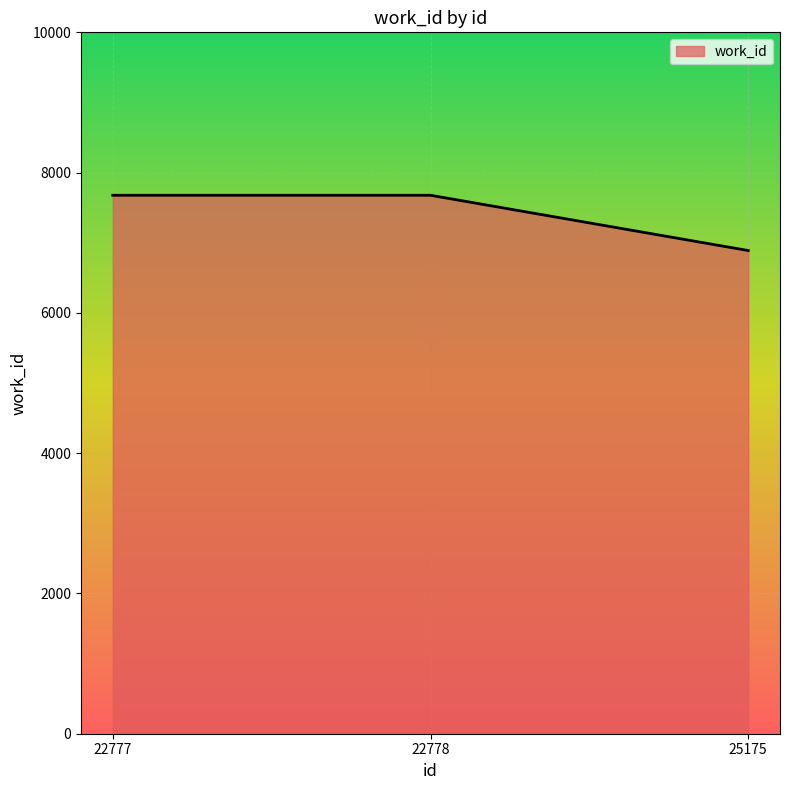

What is the change in value from 22778 to 25175?

-788